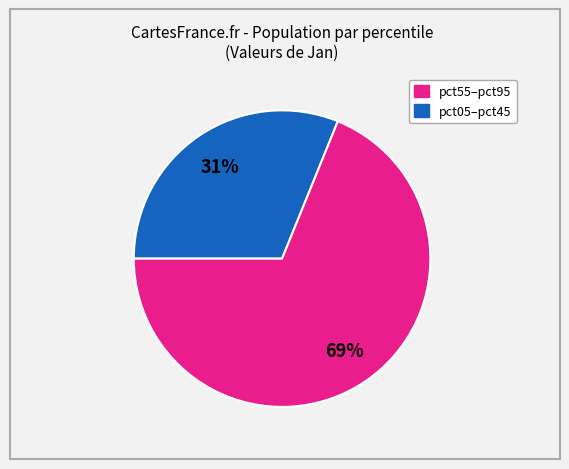

Is there a majority slice in this chart?

Yes